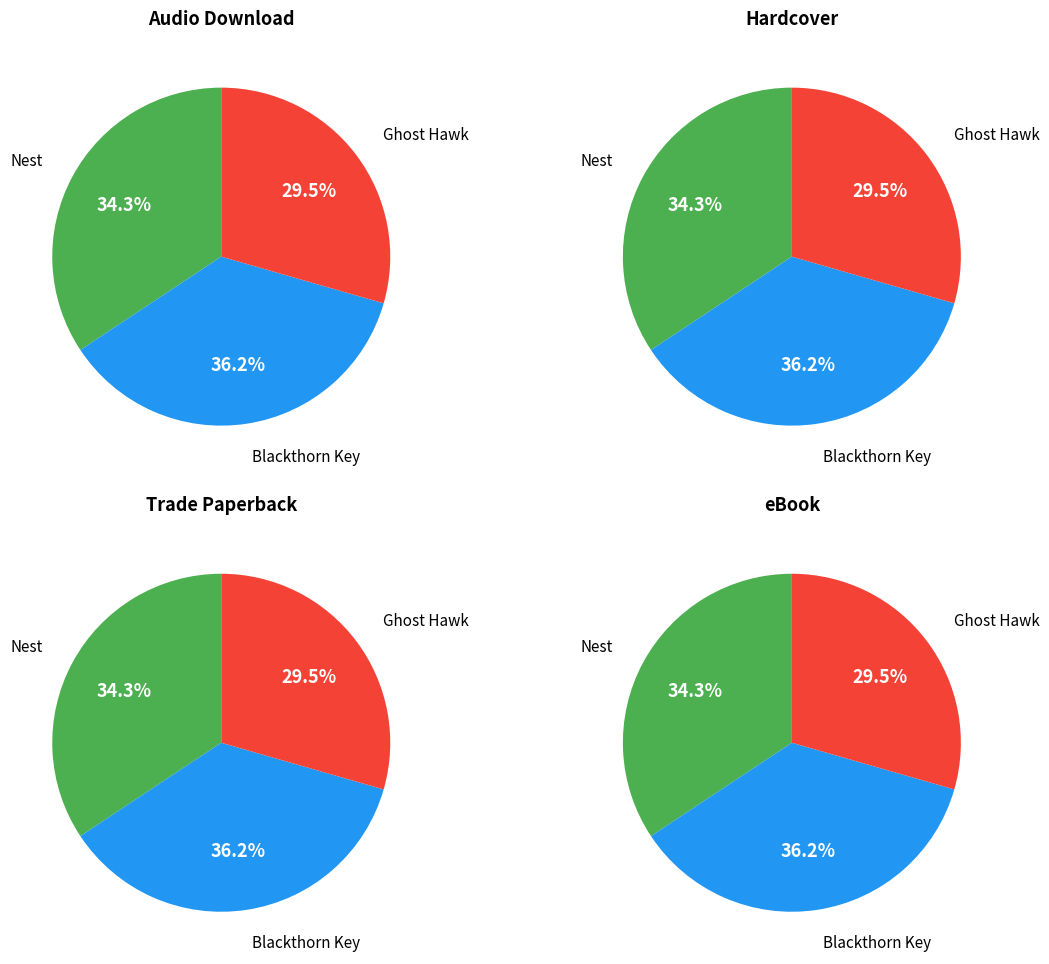

Is the sum of Ghost Hawk and Blackthorn Key greater than half?

Yes